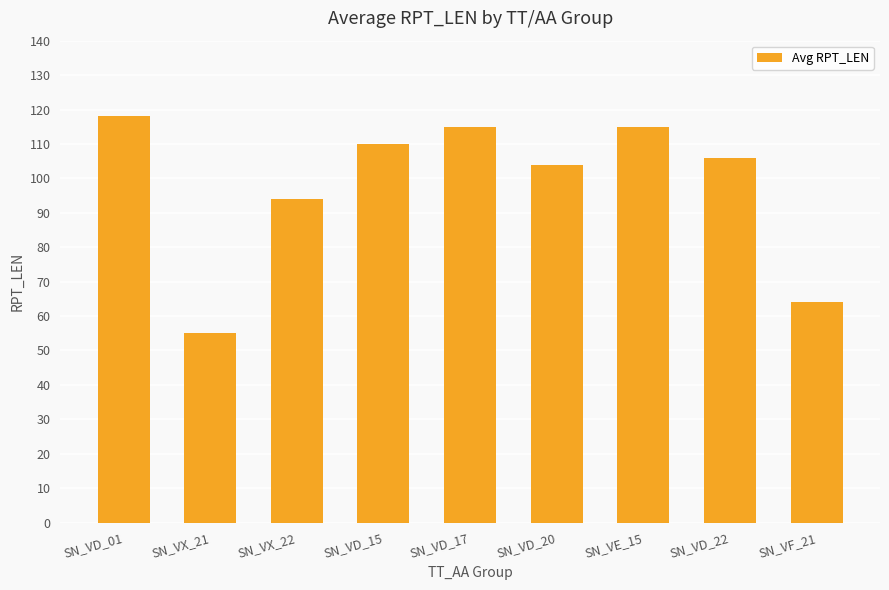

What is the label of the 7th bar from the left?

SN_VE_15